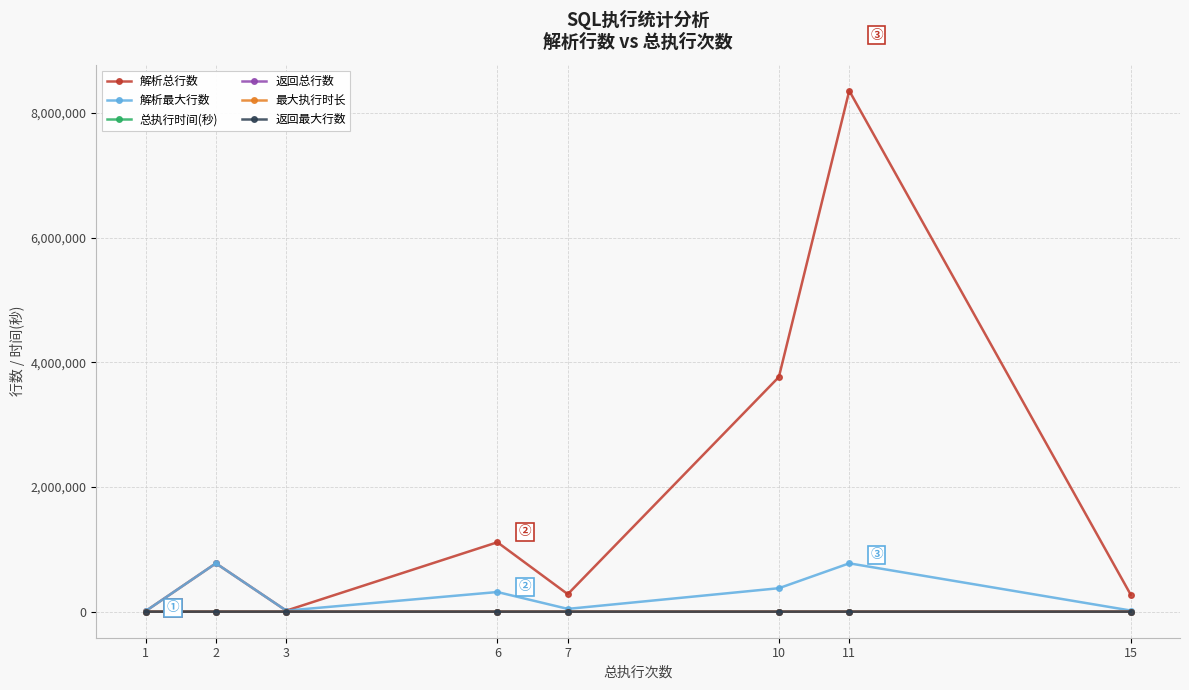

What is the greatest value displayed?

8354981